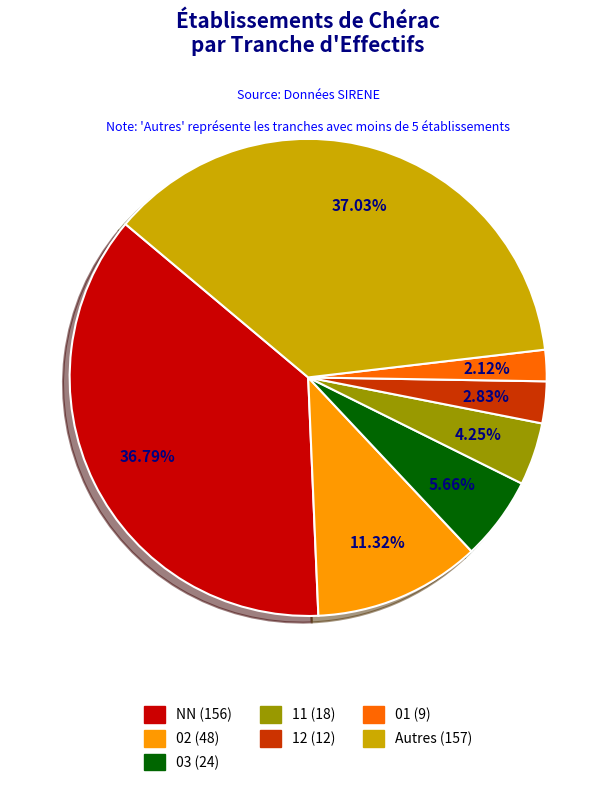

Is there any slice that represents more than half of the pie?

No